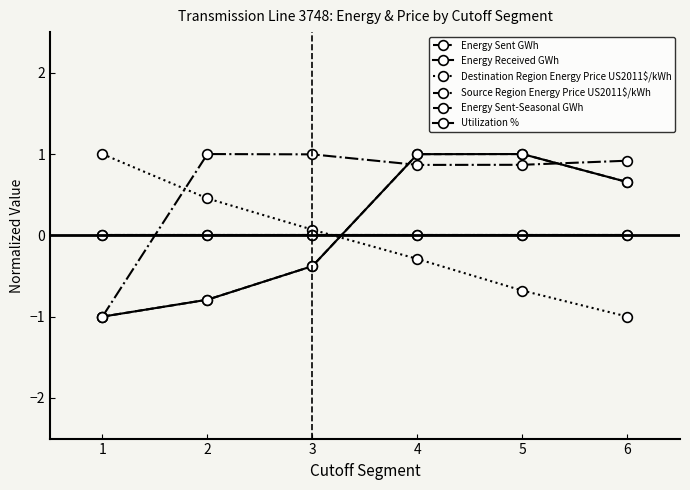

At which label does Energy Sent GWh reach its peak?

5